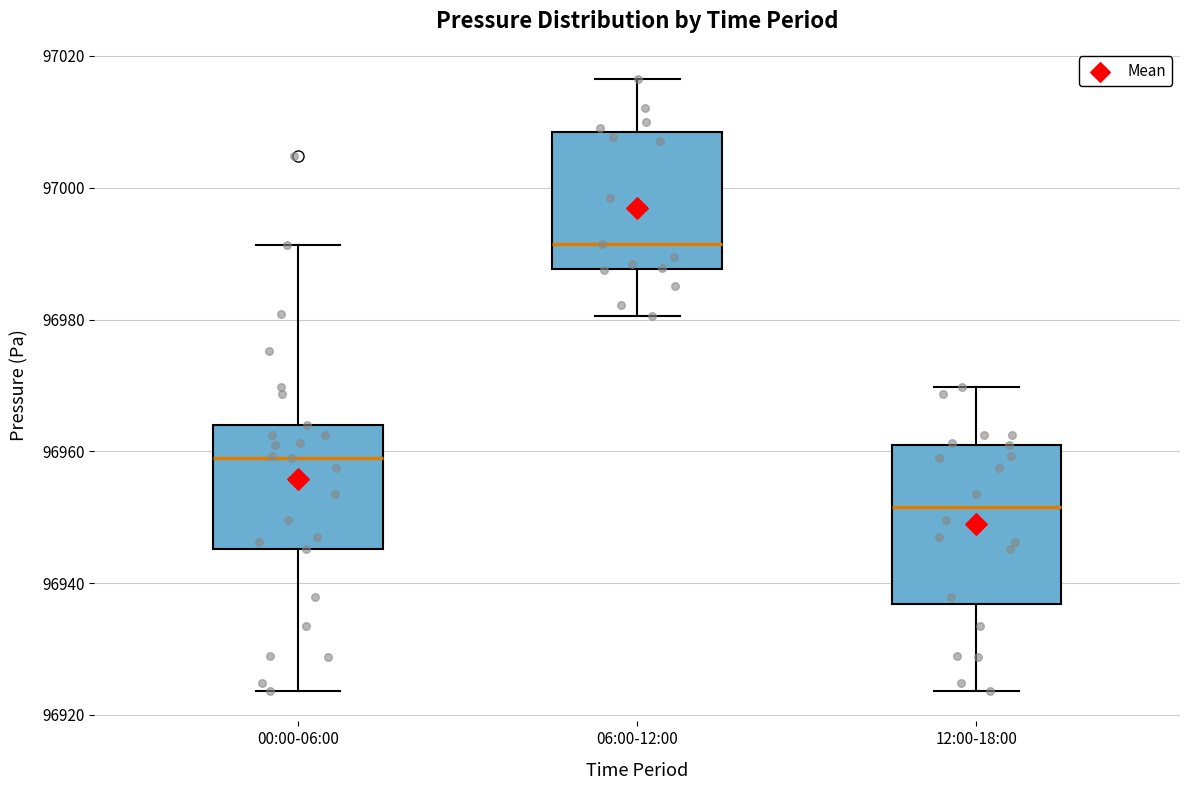

Where does the median line of the box for 00:00-06:00 sit on the y-axis? The values are not printed on the chart, so give them approximately, as read against the axis.

96960